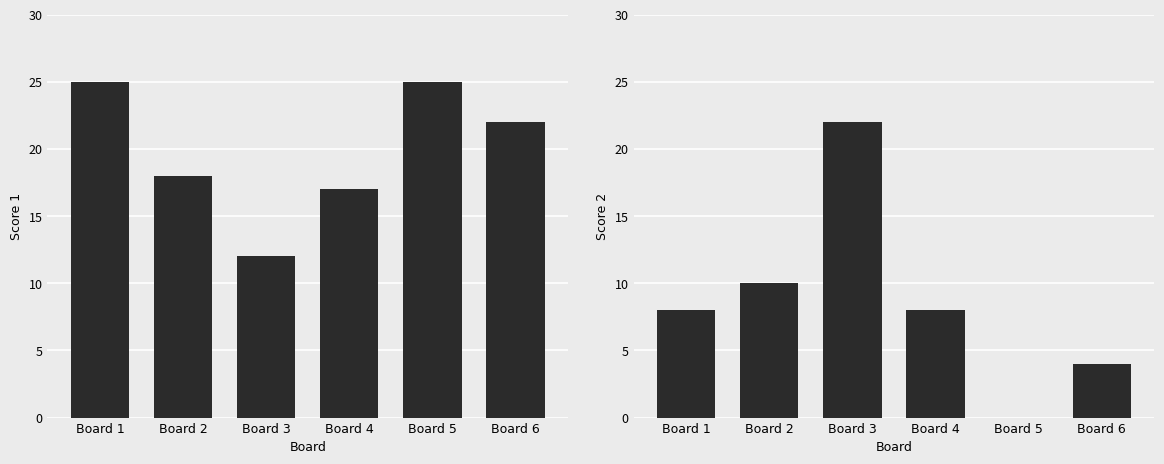

How many series are shown in this chart?

2